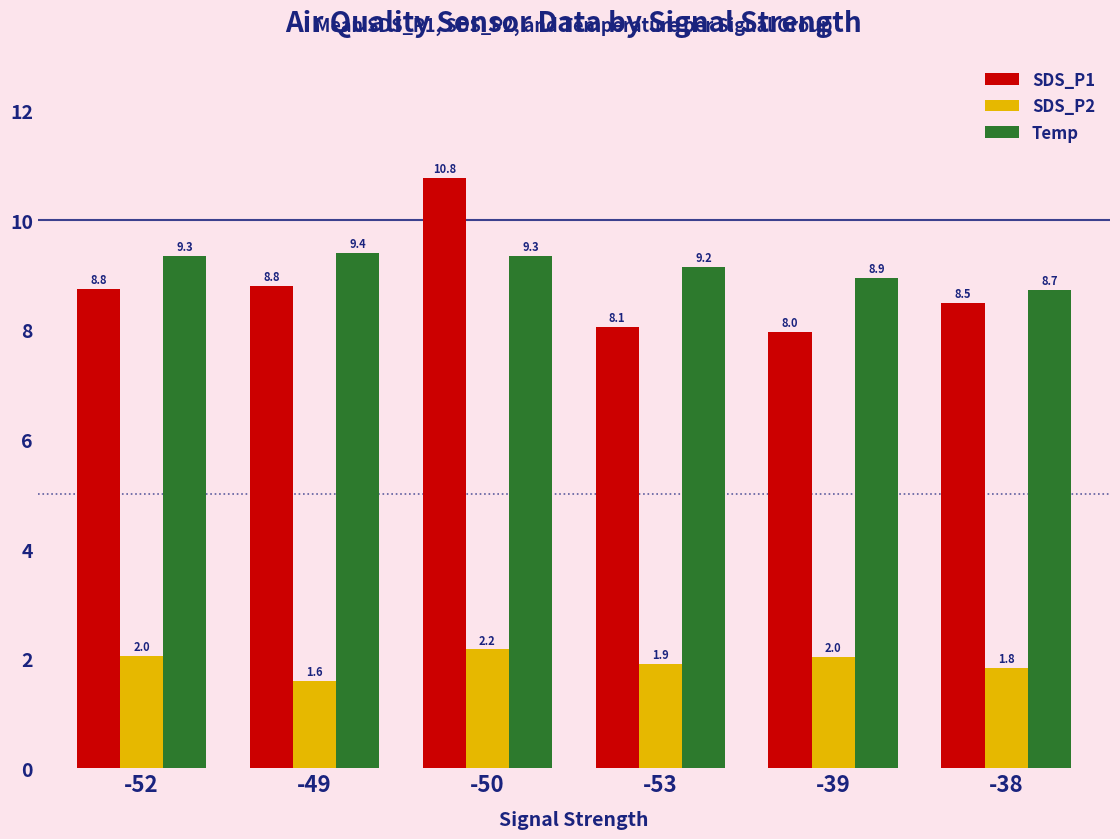

At which label does SDS_P2 reach its peak?

-50